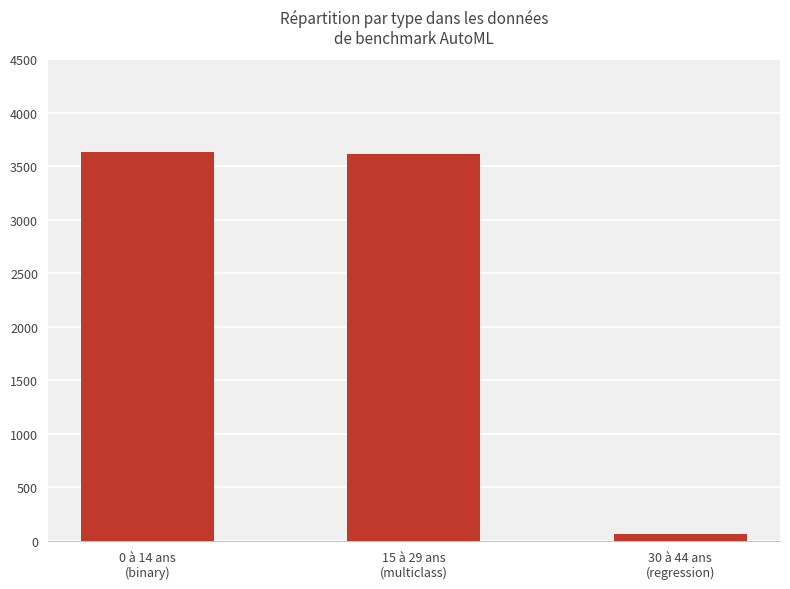

What is the label of the 1st bar from the left?

0 à 14 ans
(binary)